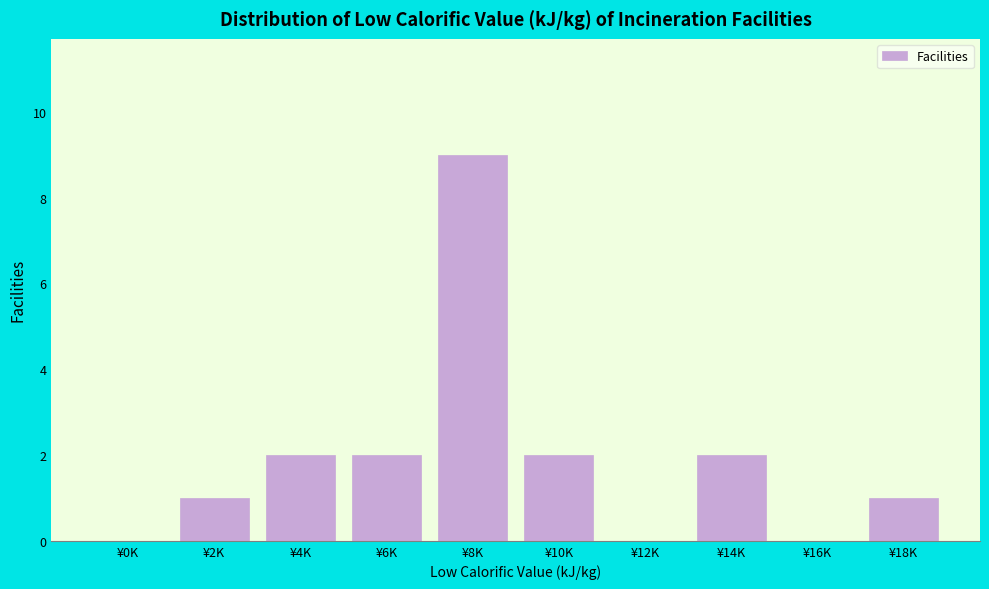

Reading left to right, transcribe all the data shown in this chart.

¥0K=0	¥2K=1	¥4K=2	¥6K=2	¥8K=9	¥10K=2	¥12K=0	¥14K=2	¥16K=0	¥18K=1